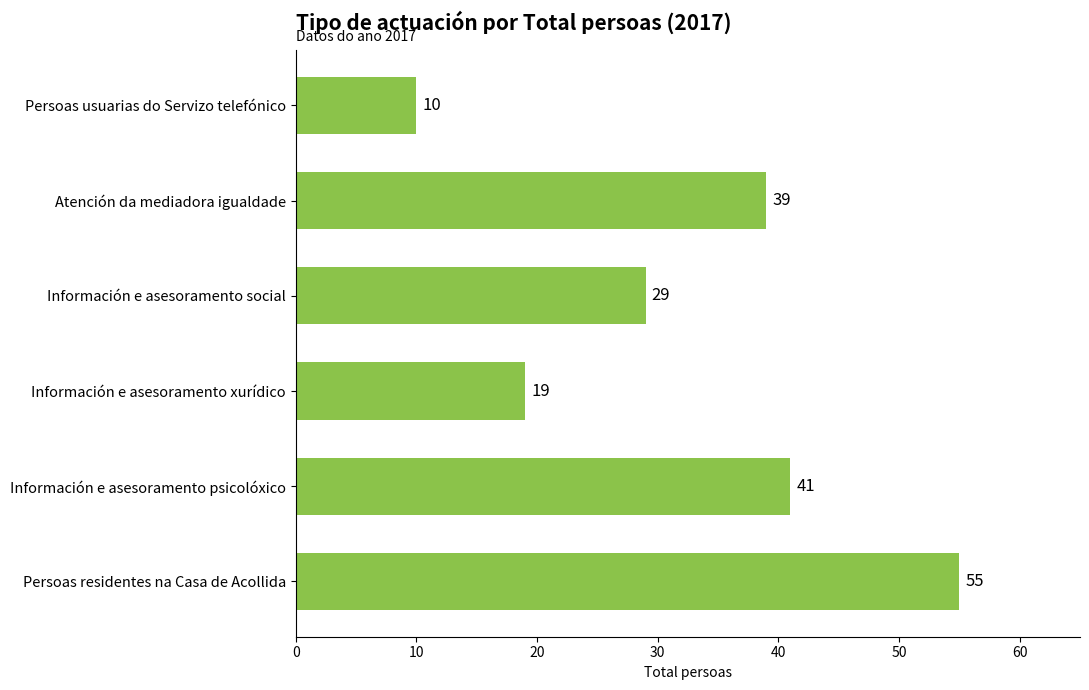

At which category does the chart reach its peak across all series?

Persoas residentes na Casa de Acollida